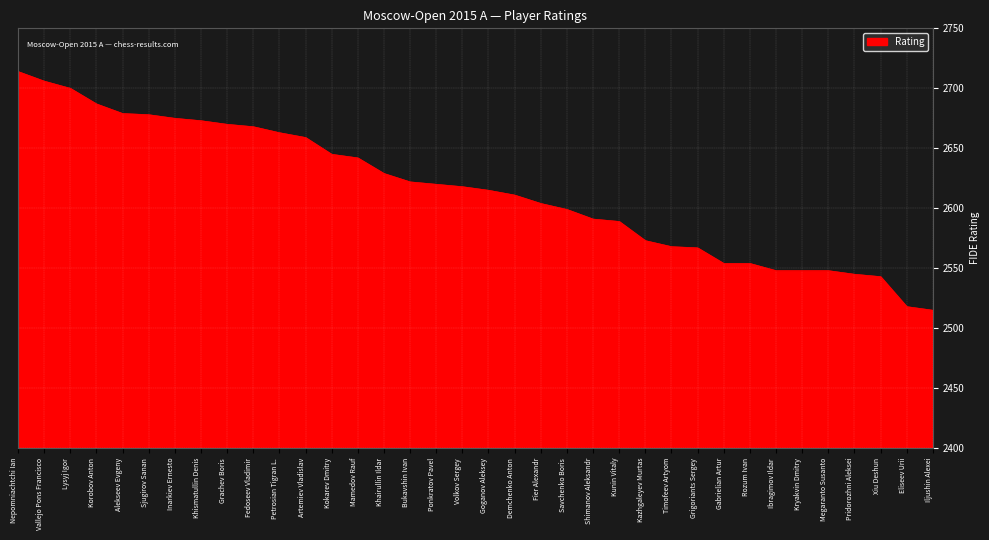

What is the difference between the maximum and minimum values?

199